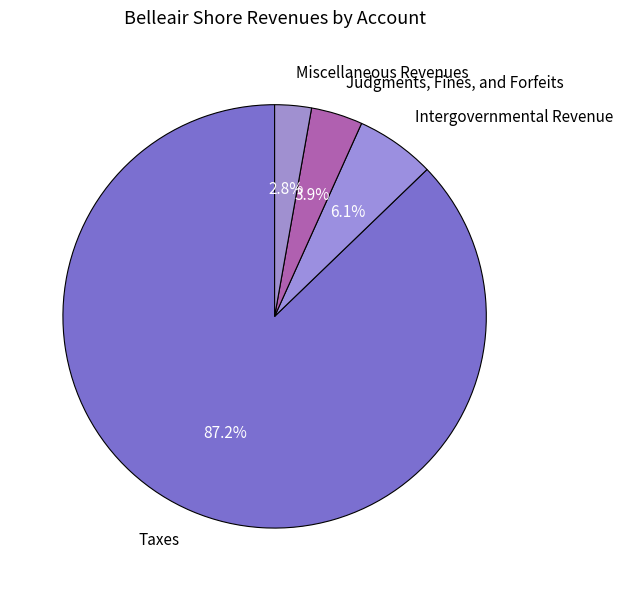

The Intergovernmental Revenue slice represents 6% of the pie. True or false?

True